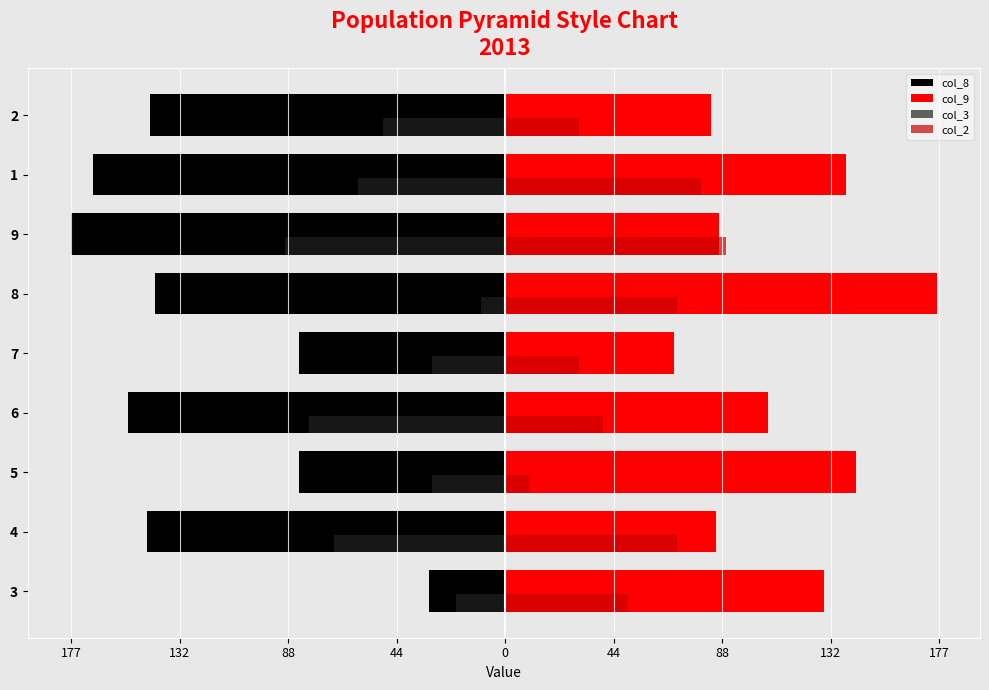

List the series in order of their overall mean, highest first.

col_9, col_2, col_3, col_8